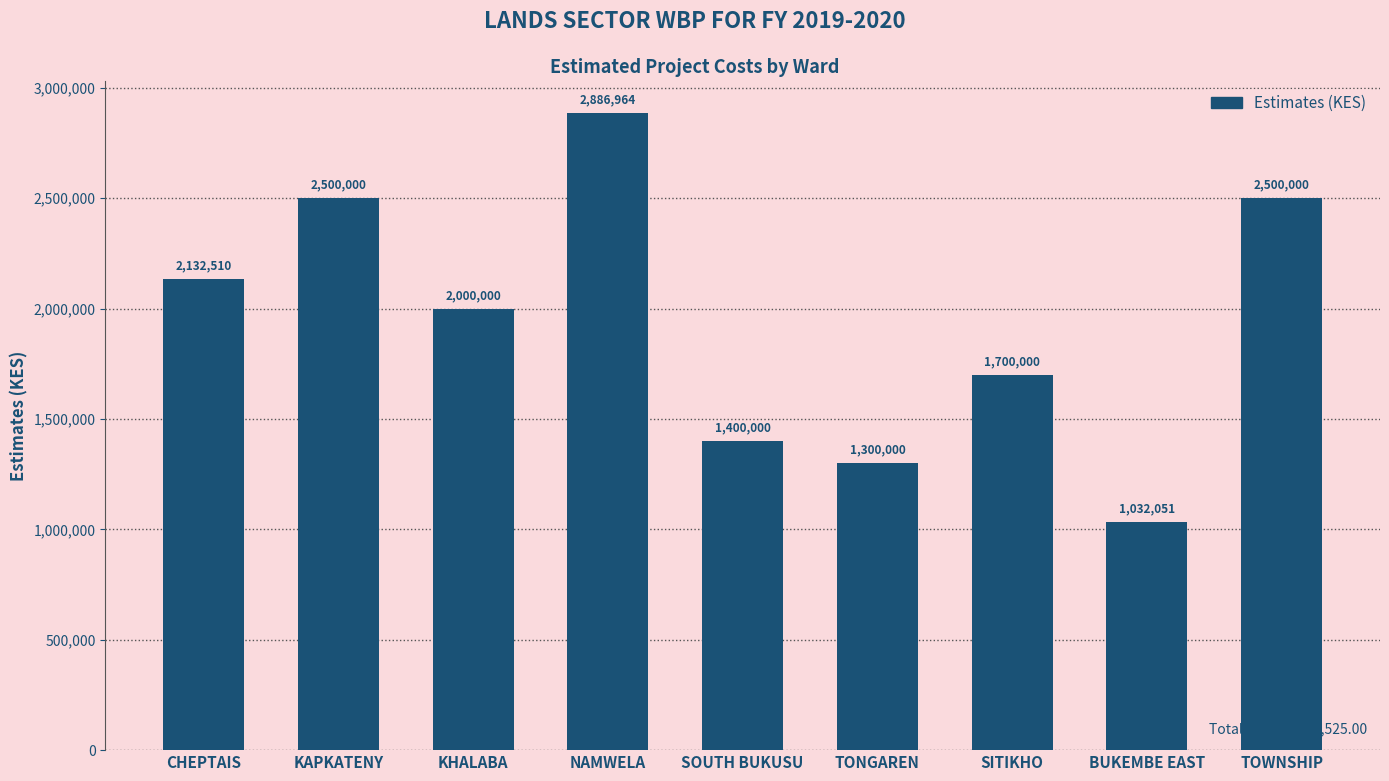

What position from the left is SOUTH BUKUSU?

5